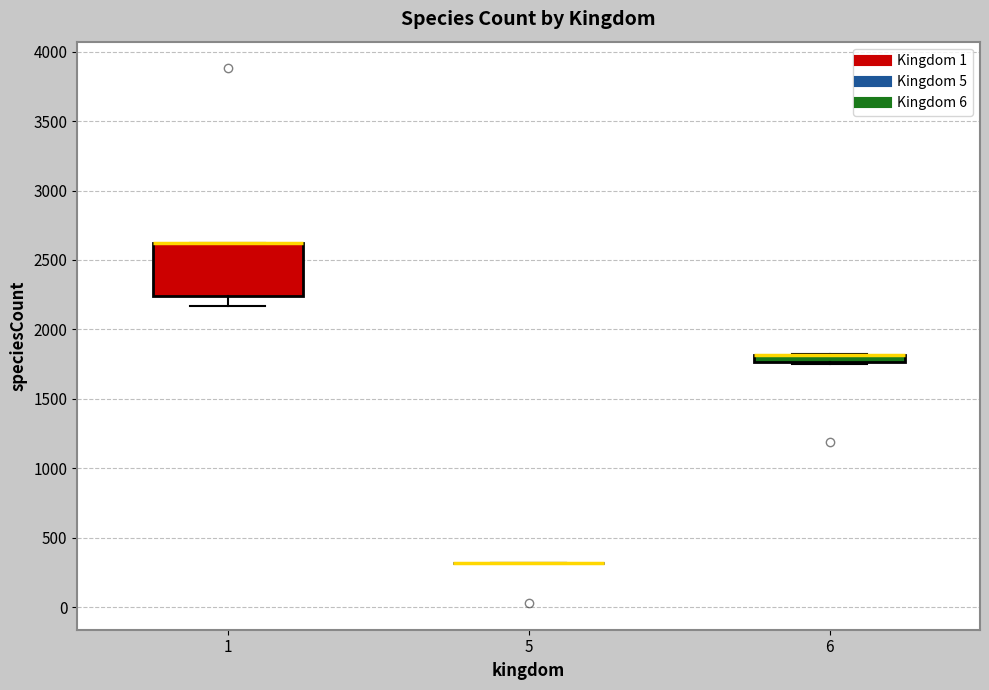

Which box is the tallest, from its lower edge to its upper edge?

1